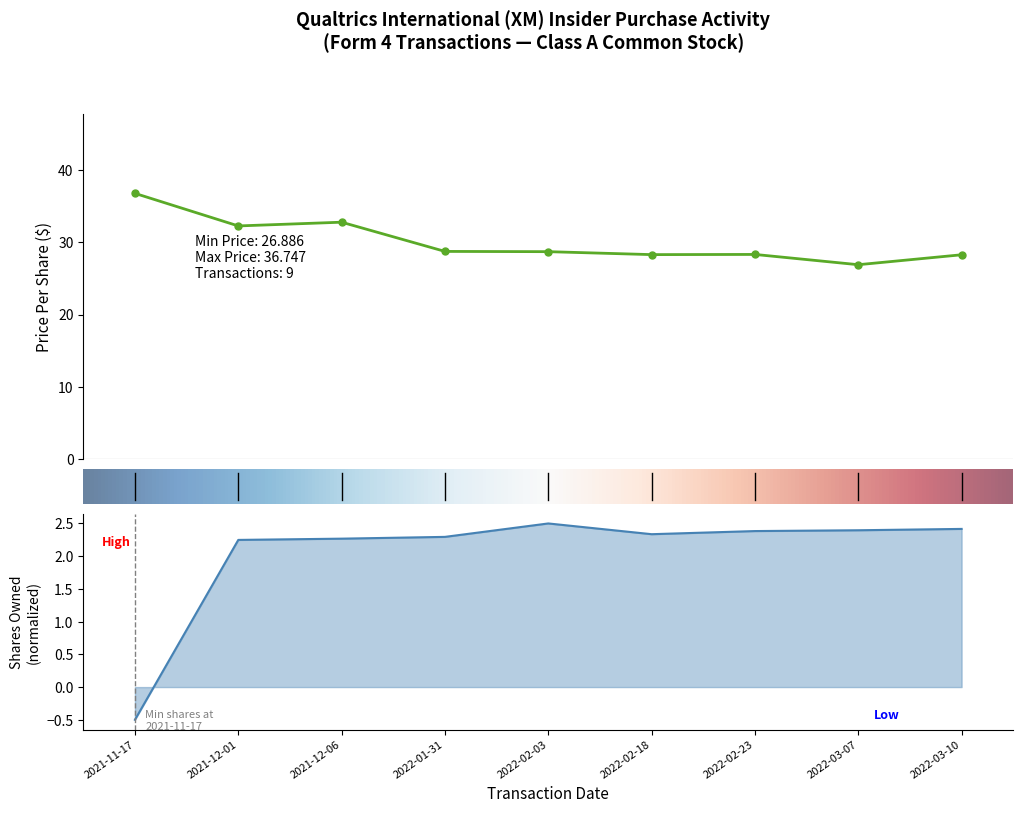

In transactionPricePerShare, how many points are higher than both neighbors (excluding endpoints)?

2